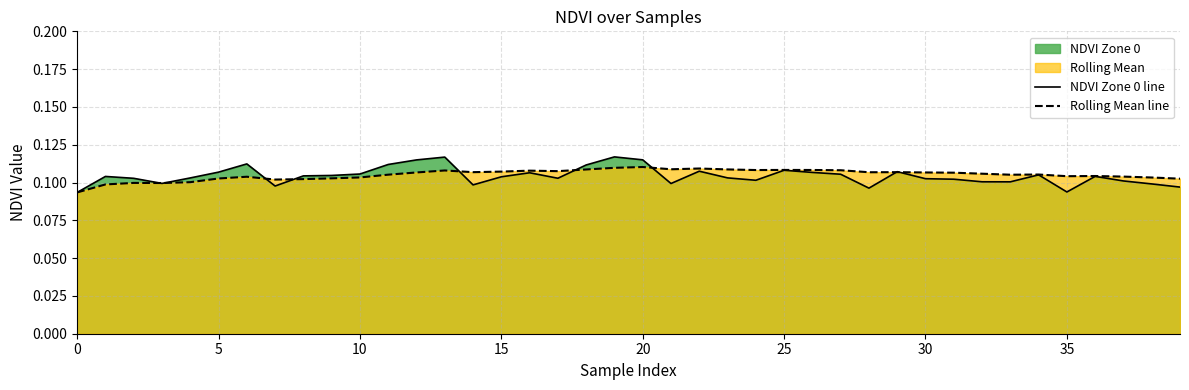

Which series has the widest spread of values?

NDVI Zone 0 line